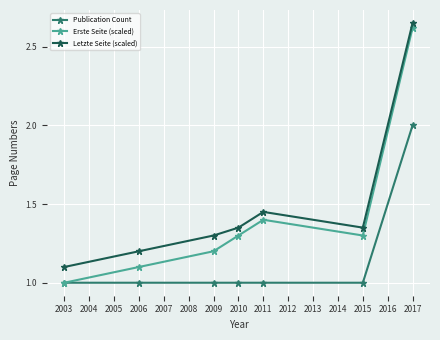

Which series has the largest total across all categories?

Letzte Seite (scaled)